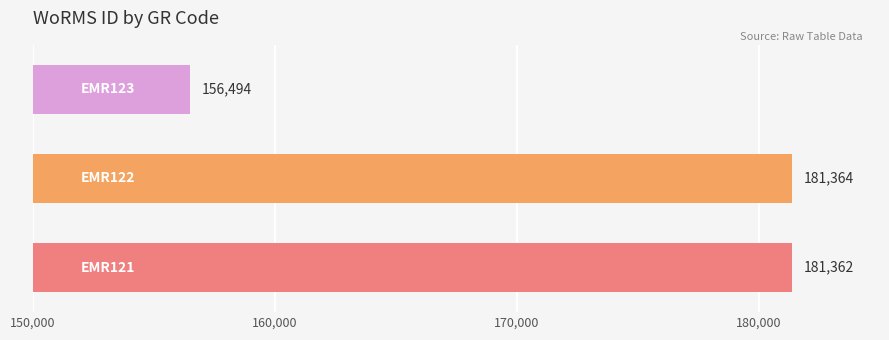

How many values are below 181362?

1